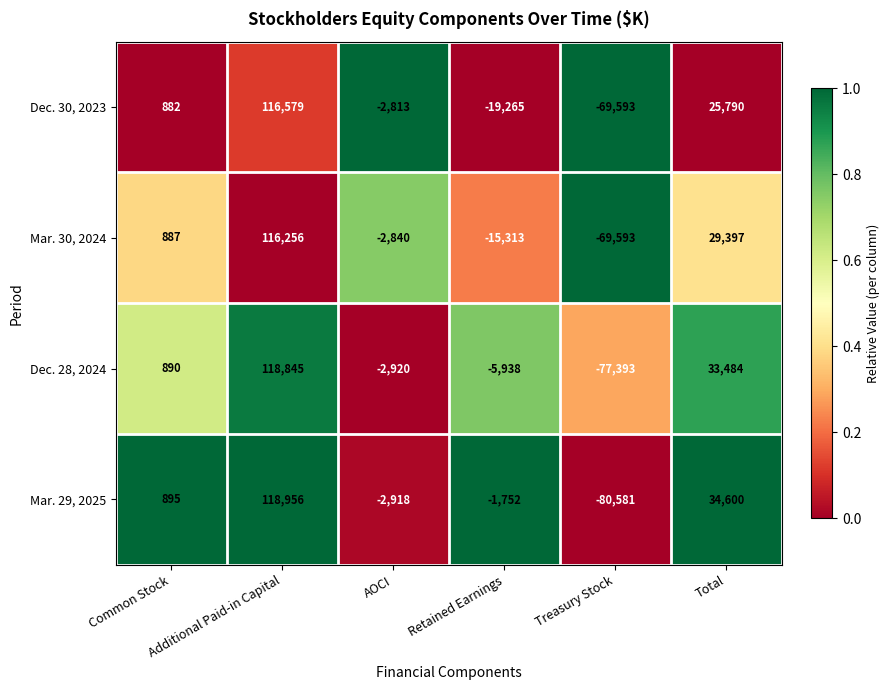

Rank the categories by Mar. 29, 2025 value from lowest to highest.

Treasury Stock, AOCI, Retained Earnings, Common Stock, Total, Additional Paid-in Capital